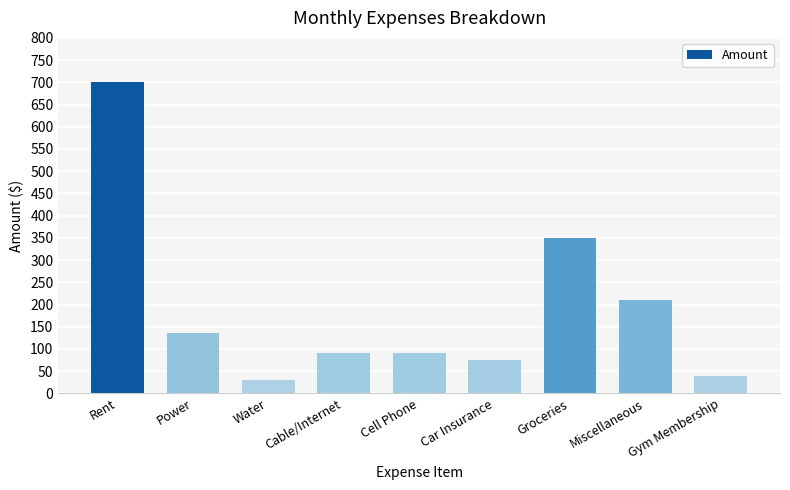

Does the chart contain stacked bars?

No